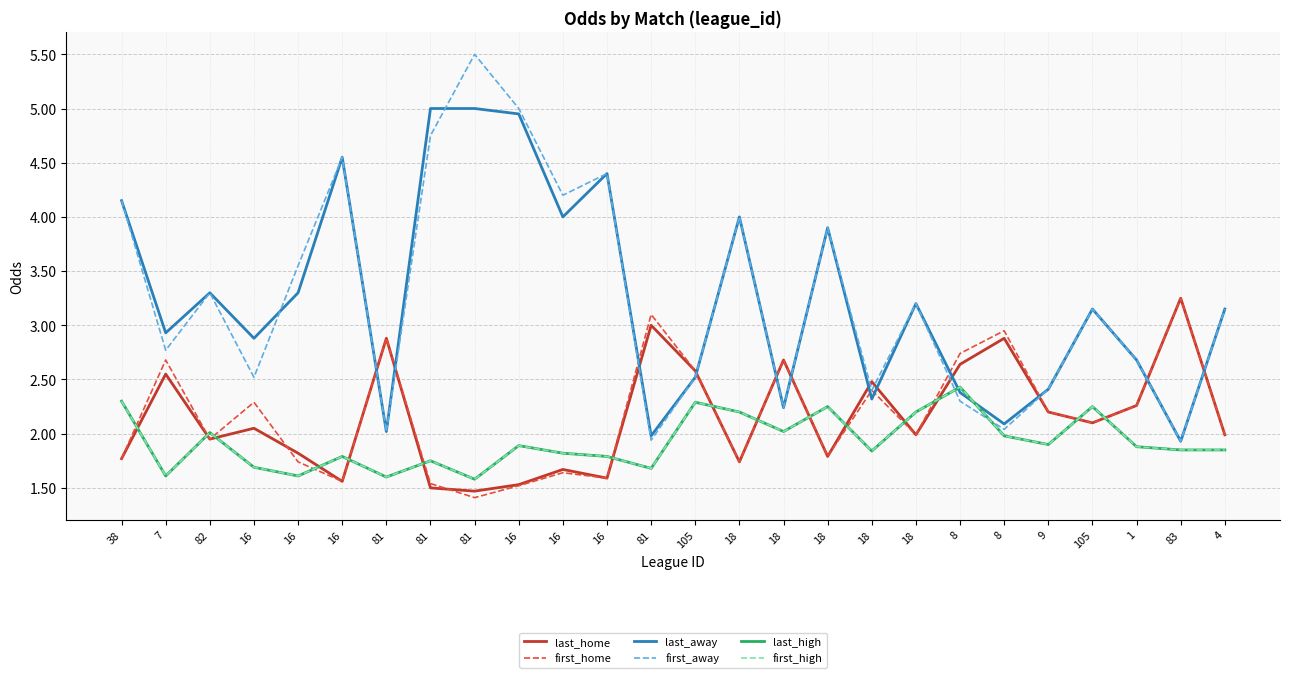

How many lines are shown in the chart?

6